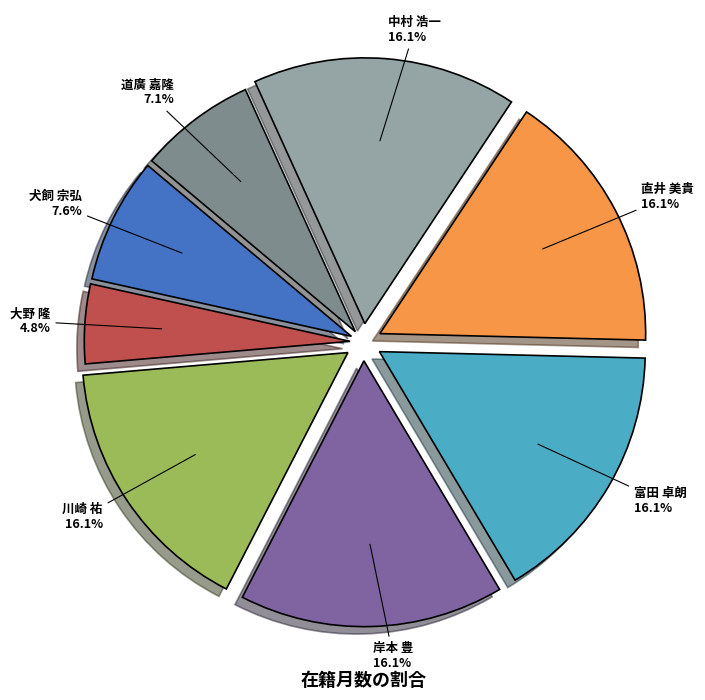

How many segments does this pie chart have?

8